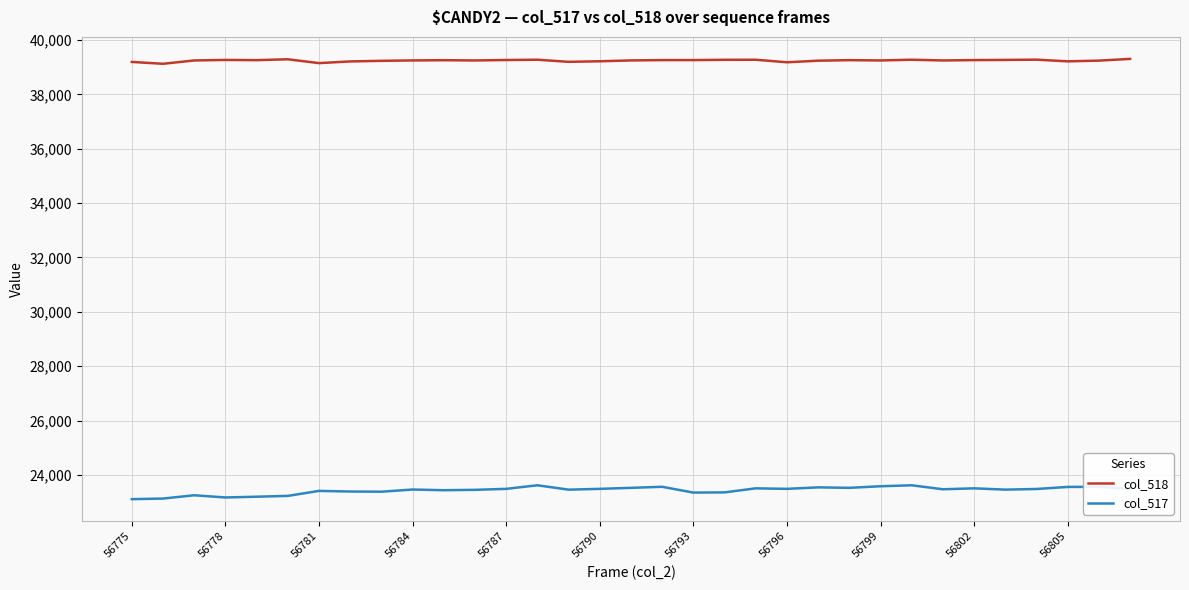

Which series has the largest range (max minus min)?

col_517